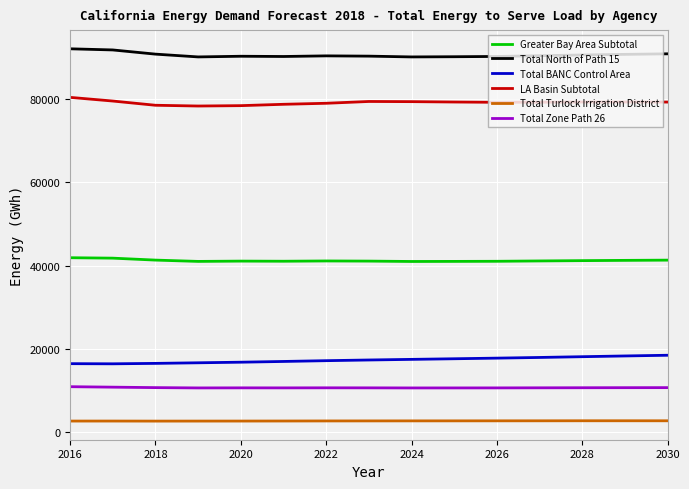

Does the chart display data point markers on the line(s)?

No